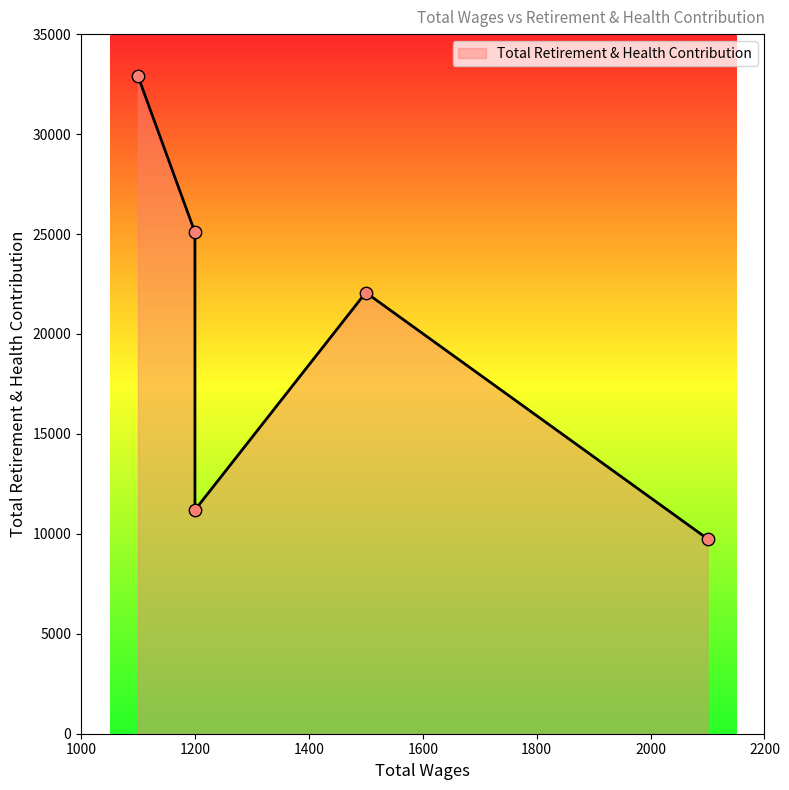

Between 2100.0 and 1200.0, which is larger?

1200.0